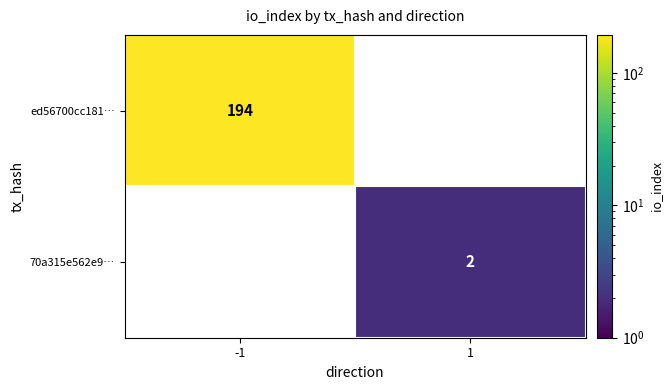

The 70a315e562e9… series shows 1 at 1. True or false?

False